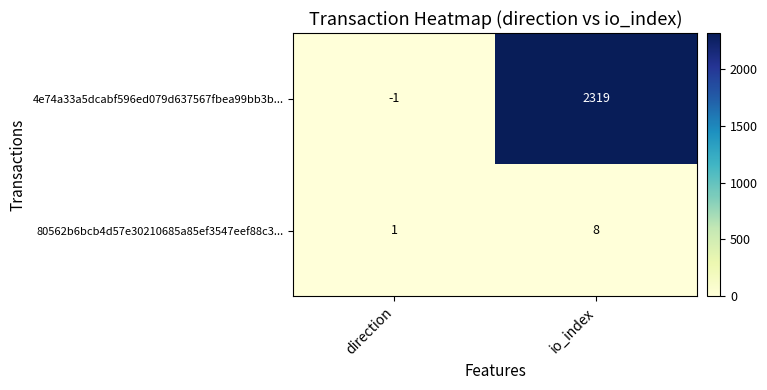

Reading left to right, what are all the values shown in this chart?

4e74a33a5dcabf596ed079d637567fbea99bb3b...: -1	2319
80562b6bcb4d57e30210685a85ef3547eef88c3...: 1	8